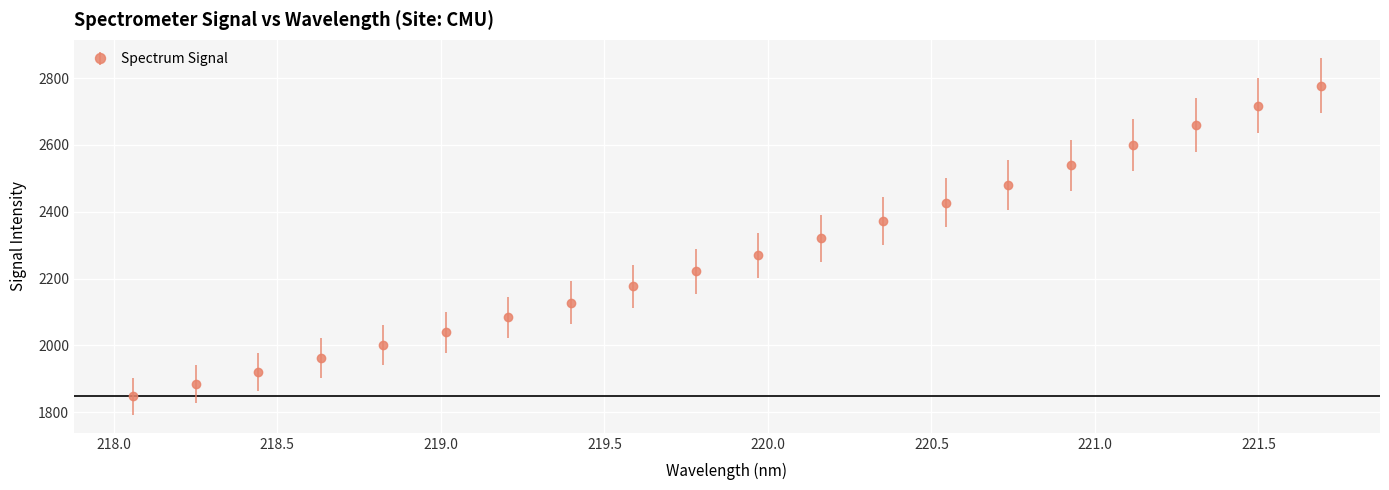

What is the sum of all values?

45423.7